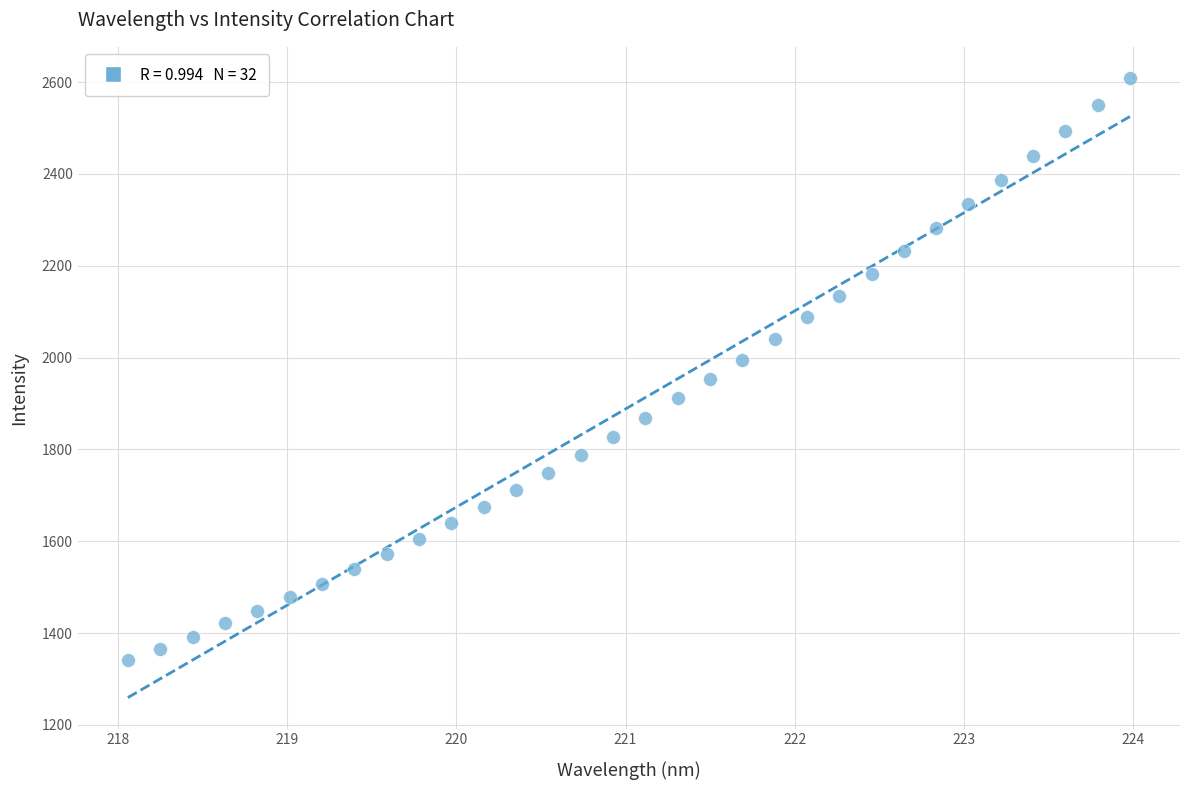

What is the range of Y values (max minus min)?

1268.9